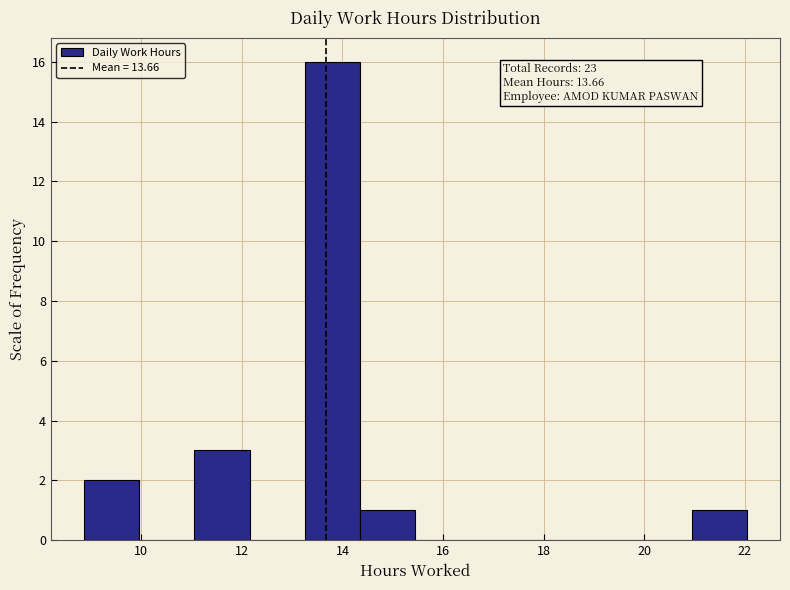

Over which range of the x-axis is the bar tallest?

13.2 to 14.4